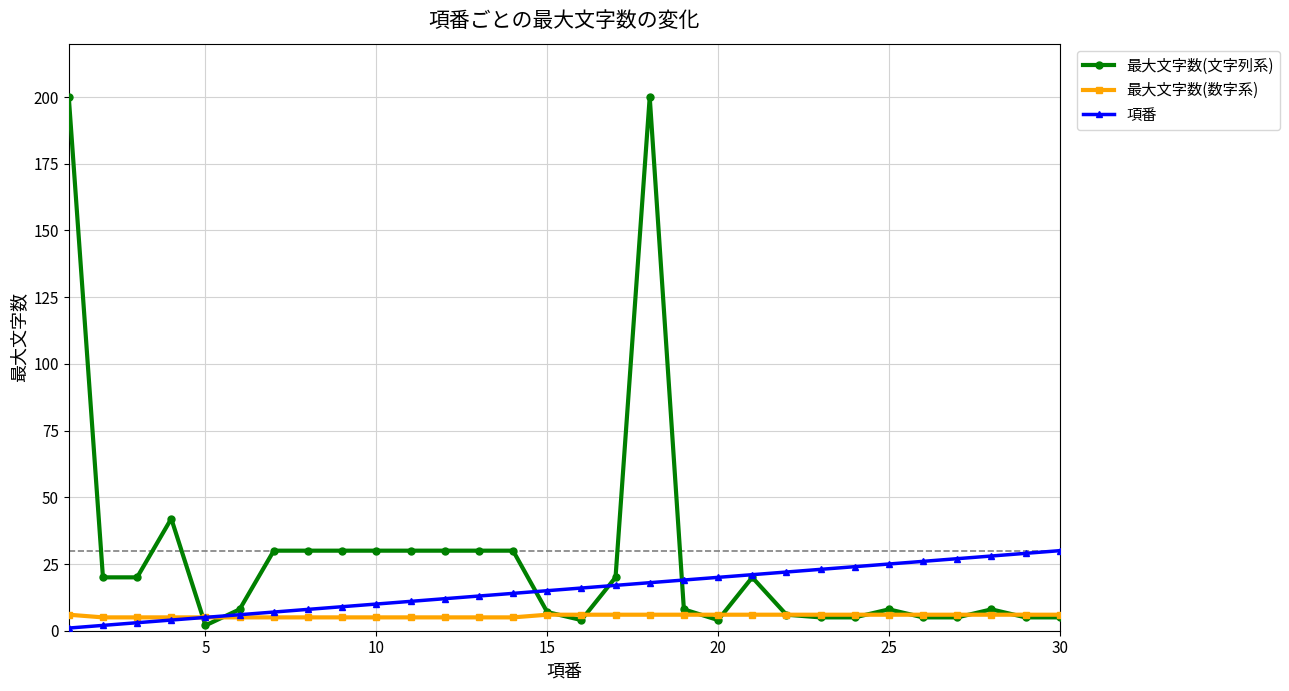

List the series in order of their overall mean, highest first.

最大文字数(文字列系), 項番, 最大文字数(数字系)